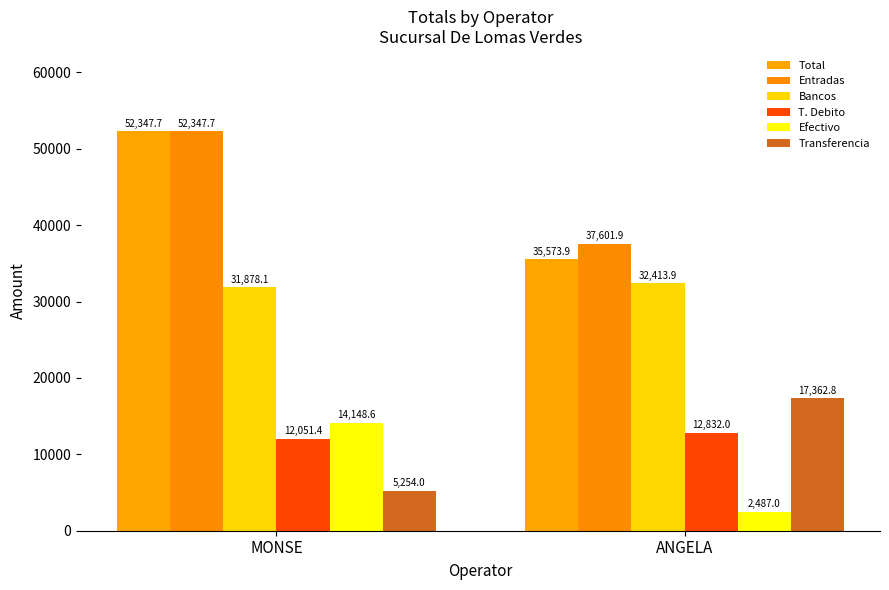

Is the value of Total at ANGELA greater than the value of Bancos at MONSE?

Yes